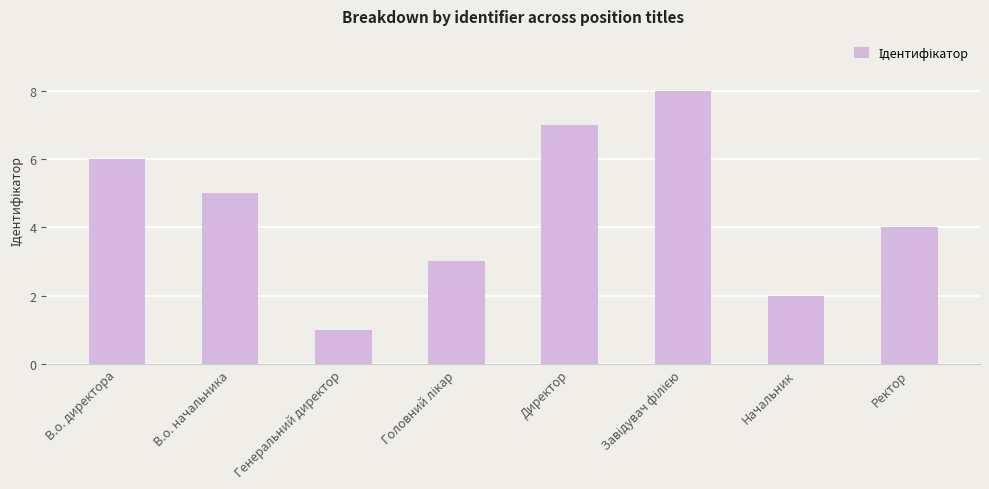

The chart shows a value of 11 at Директор. True or false?

False